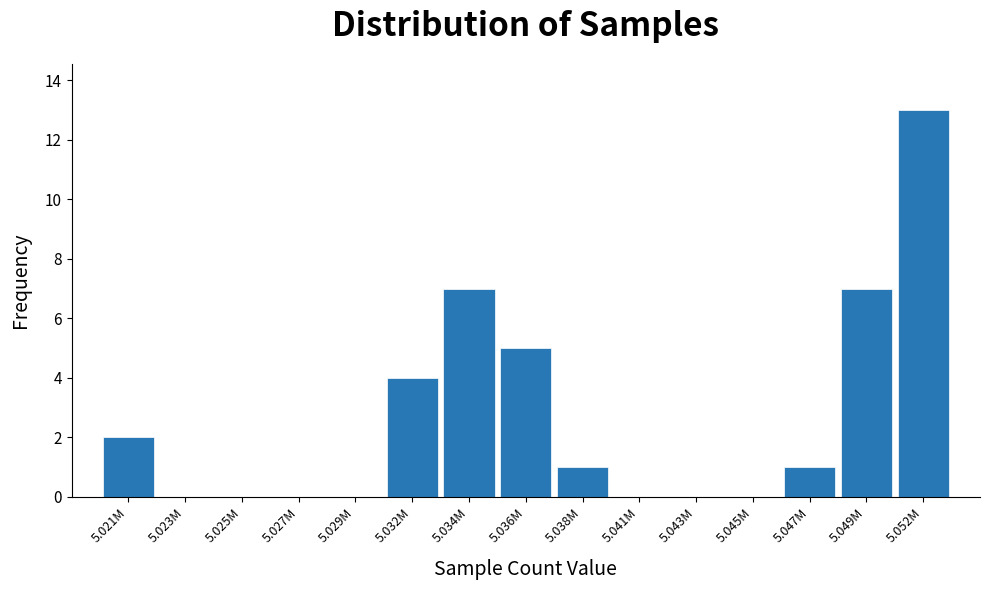

Reading left to right, what are all the values shown in this chart?

5.021M=2	5.023M=0	5.025M=0	5.027M=0	5.029M=0	5.032M=4	5.034M=7	5.036M=5	5.038M=1	5.041M=0	5.043M=0	5.045M=0	5.047M=1	5.049M=7	5.052M=13